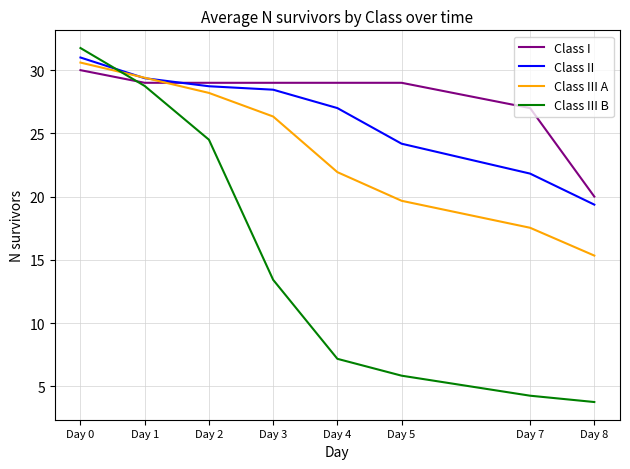

Rank the series at Day 4 from highest to lowest value.

Class I, Class II, Class III A, Class III B